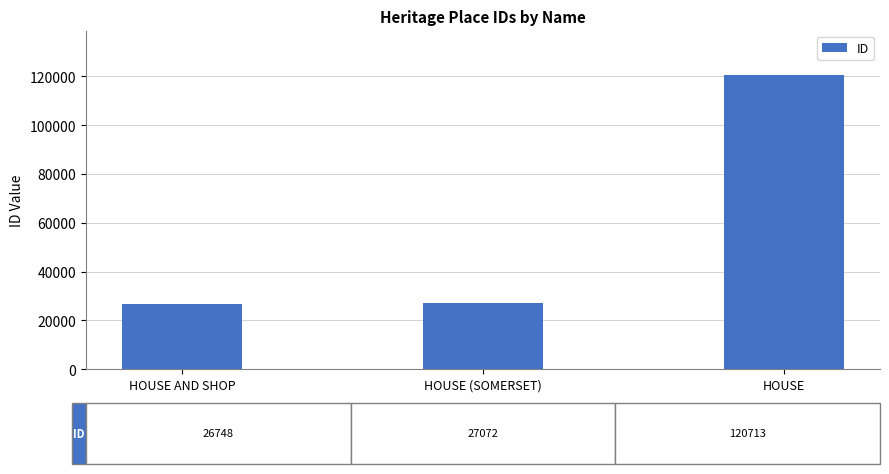

Read the value at HOUSE (SOMERSET), to the nearest 100.

27100